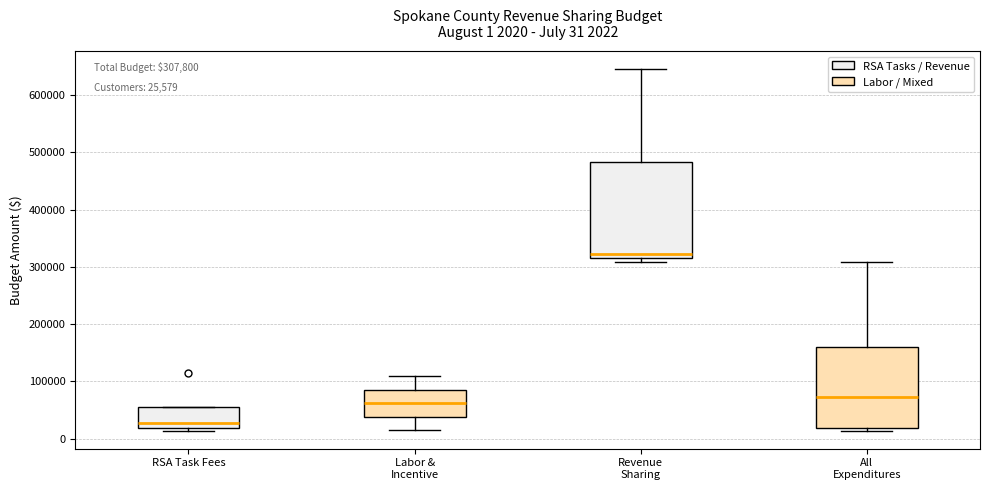

Which box is the tallest, from its lower edge to its upper edge?

Revenue Sharing